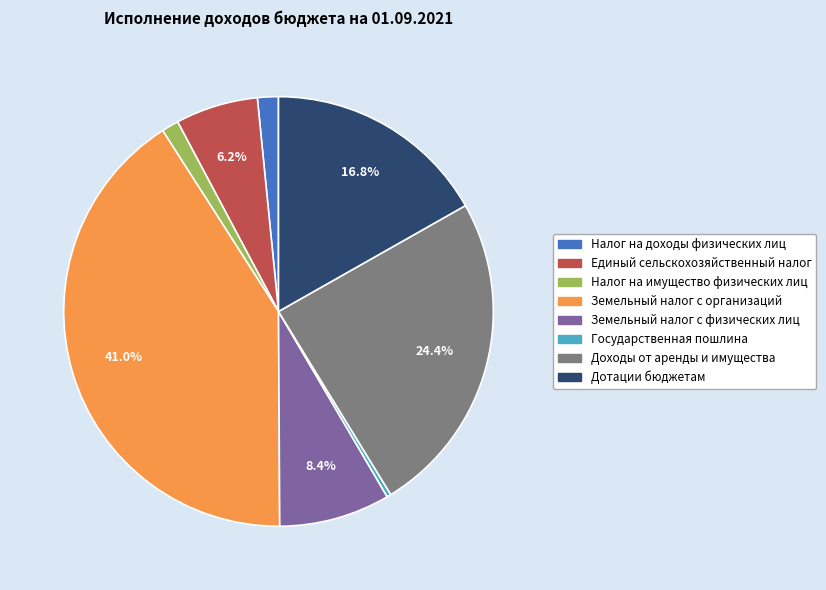

To the nearest percent, what is the average slice percentage?

12%